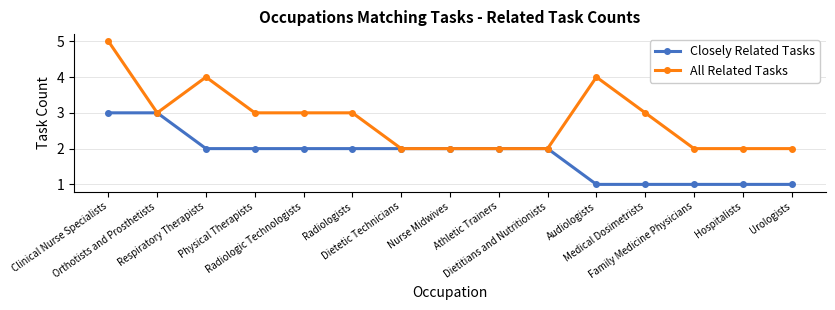

True or false: All Related Tasks has a value of 0 at Family Medicine Physicians.

False